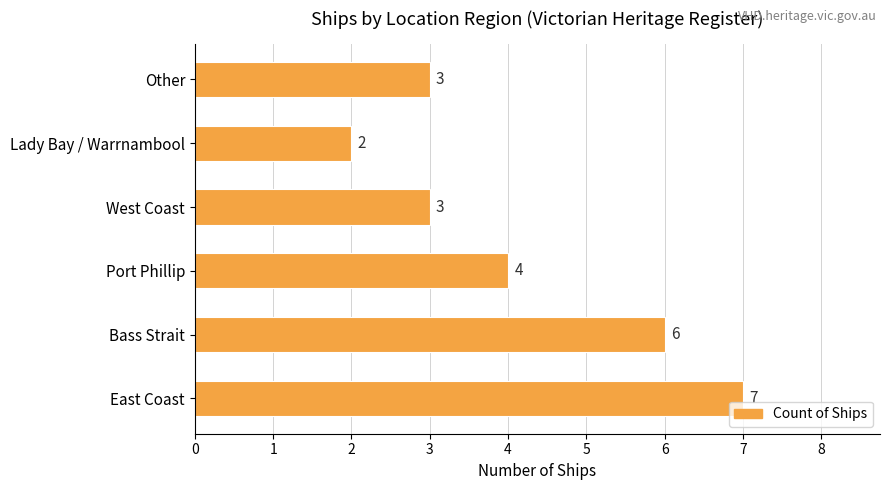

The chart shows a value of 3 at West Coast. True or false?

True